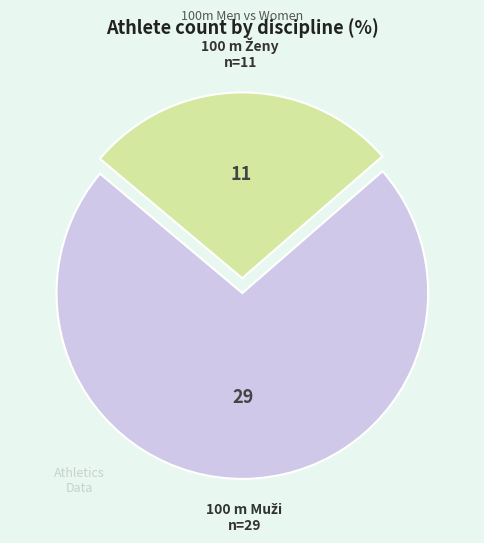

Does any single category account for the majority?

Yes